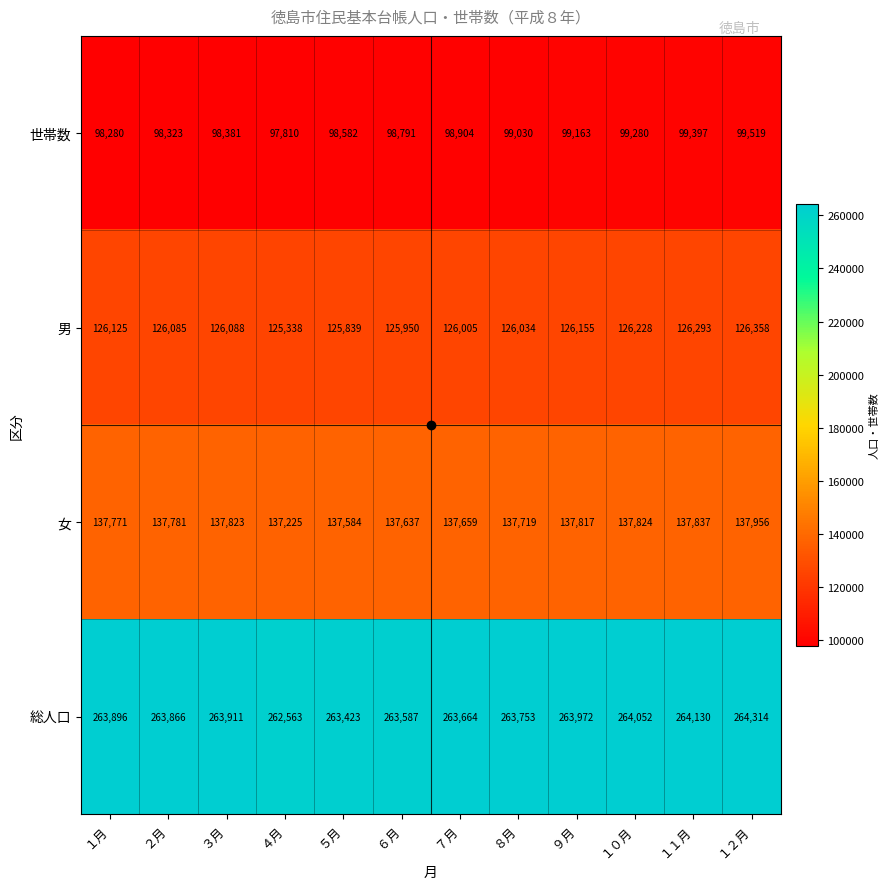

How many data points does each series have?

12